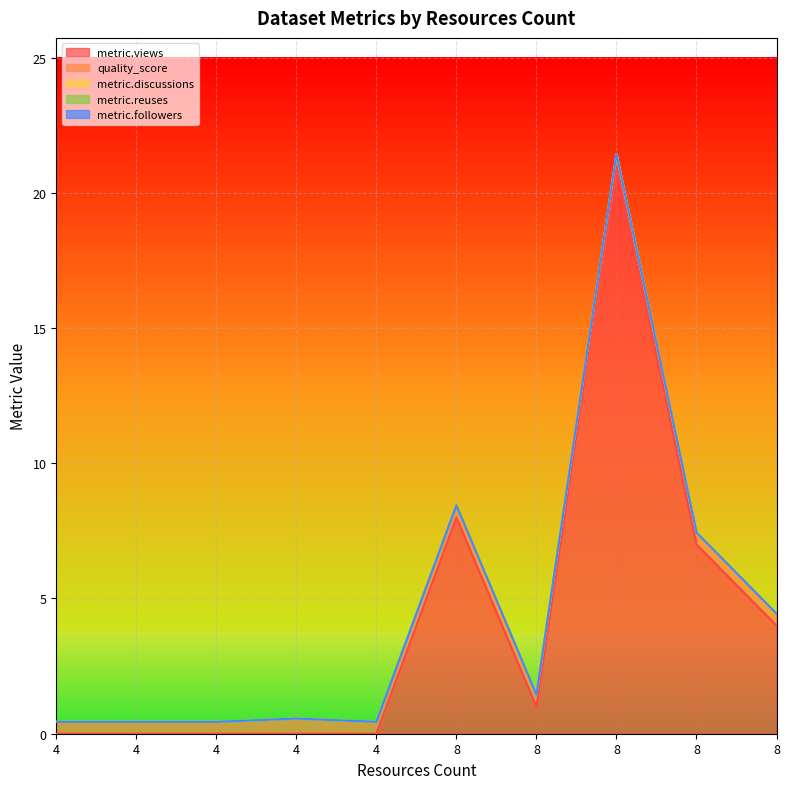

What are all the series names shown in the legend?

metric.views, quality_score, metric.discussions, metric.reuses, metric.followers